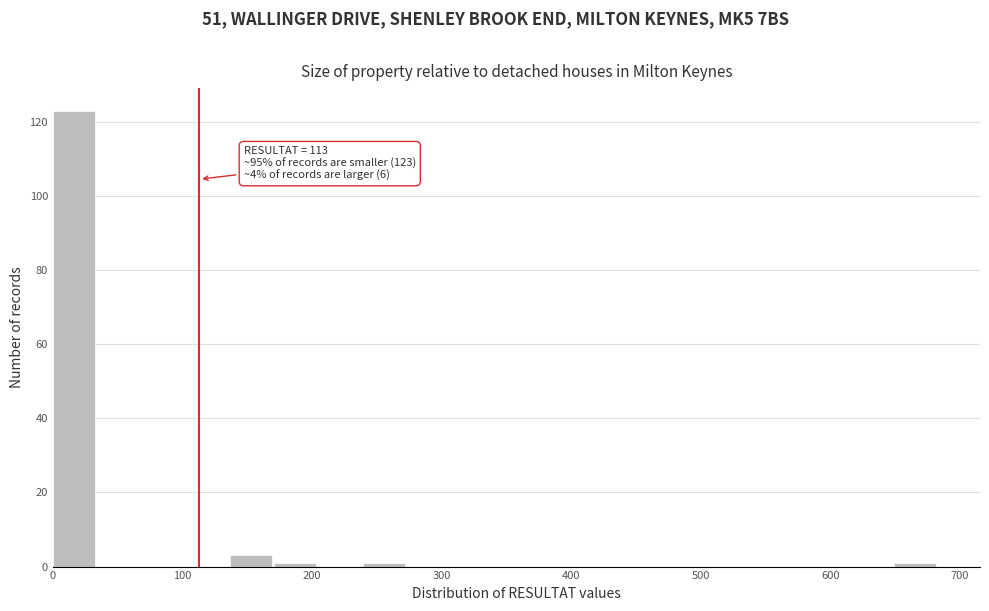

Around what value on the x-axis is the tallest bar? Give the approximate position of its centre, as read against the axis.

20